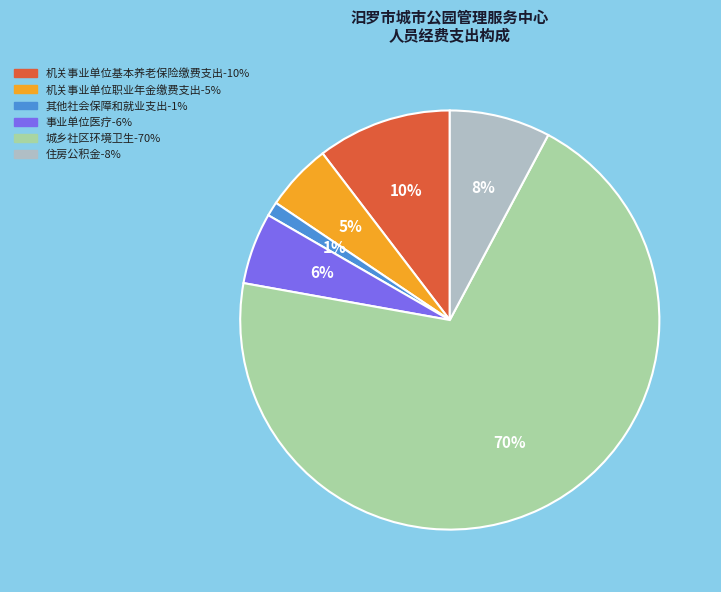

How many segments does this pie chart have?

6